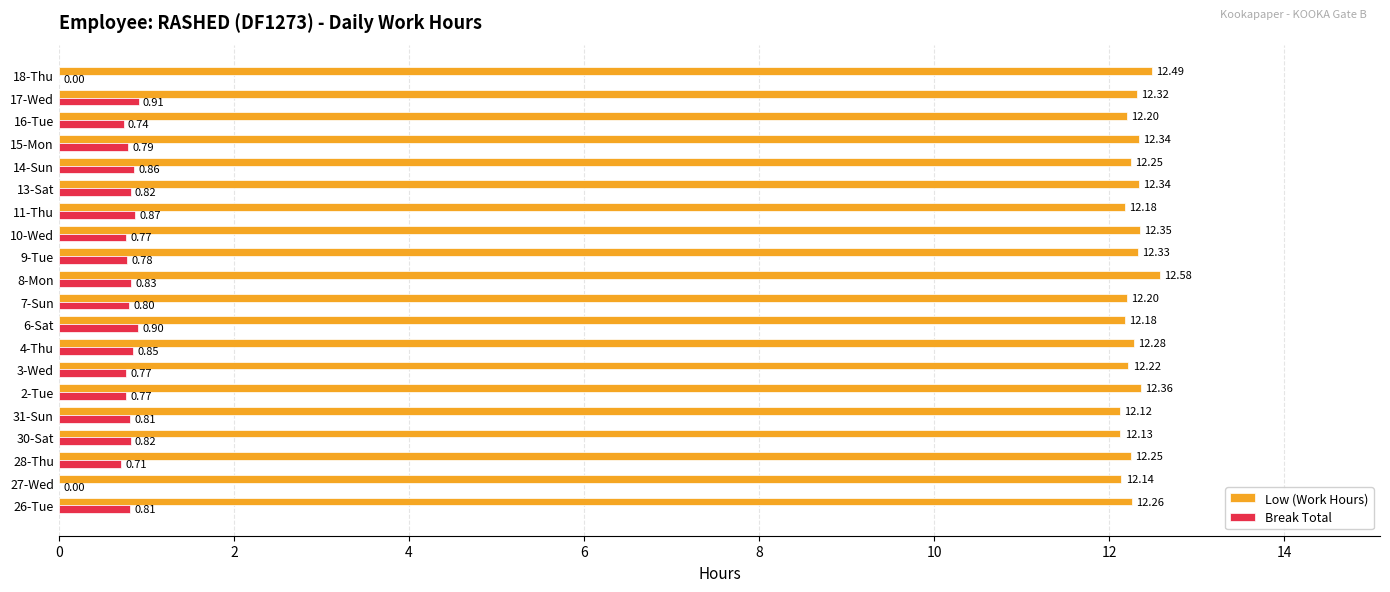

What is the sum of the Low (Work Hours) values at 14-Sun and 13-Sat?

24.6